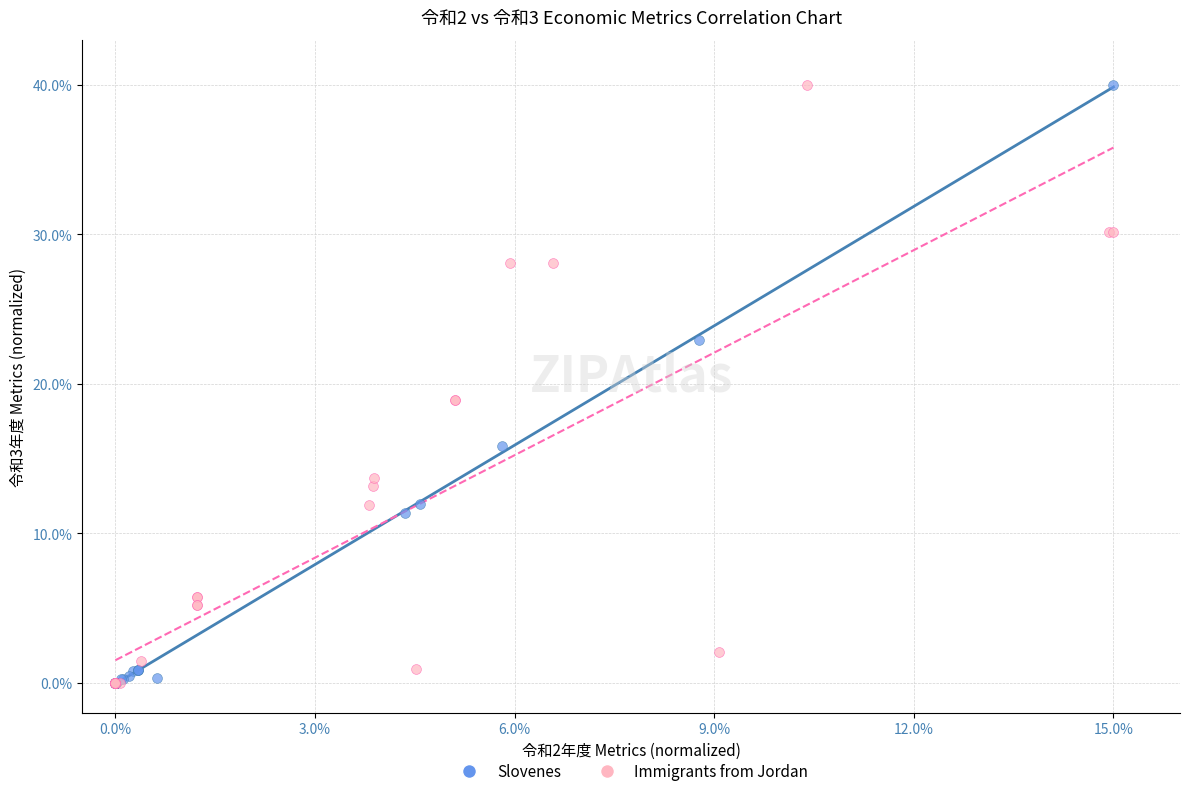

What are all the series names shown in the legend?

Slovenes, Immigrants from Jordan